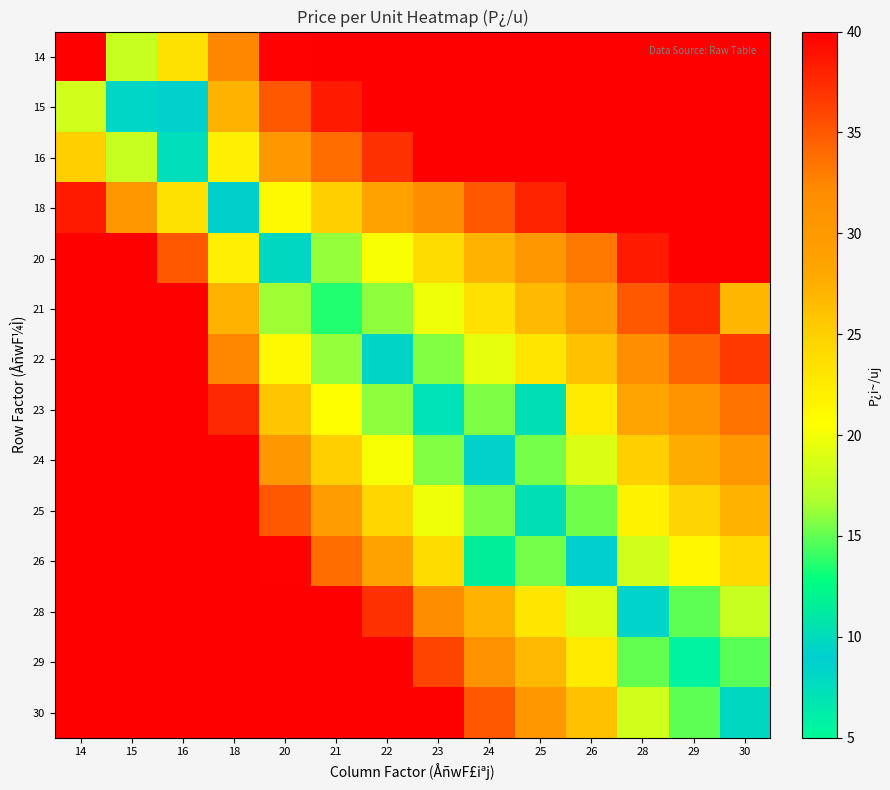

What is the smallest value displayed?

5.6